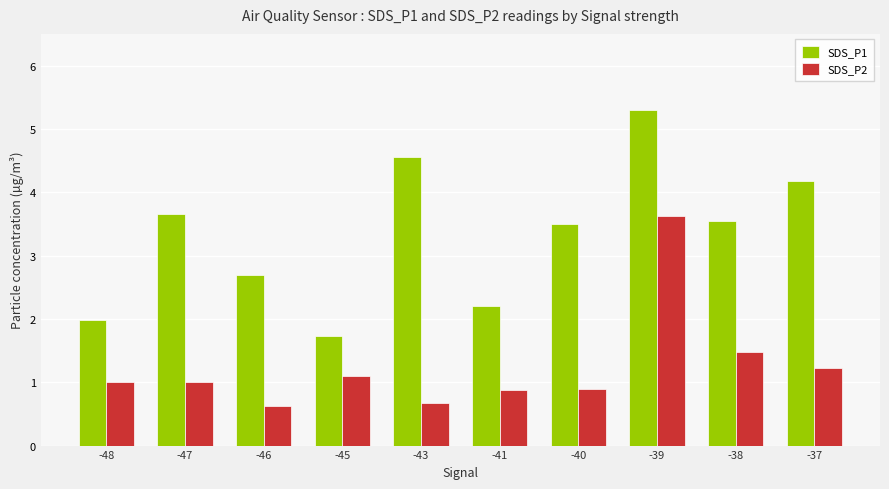

At which category does the chart reach its peak across all series?

-39